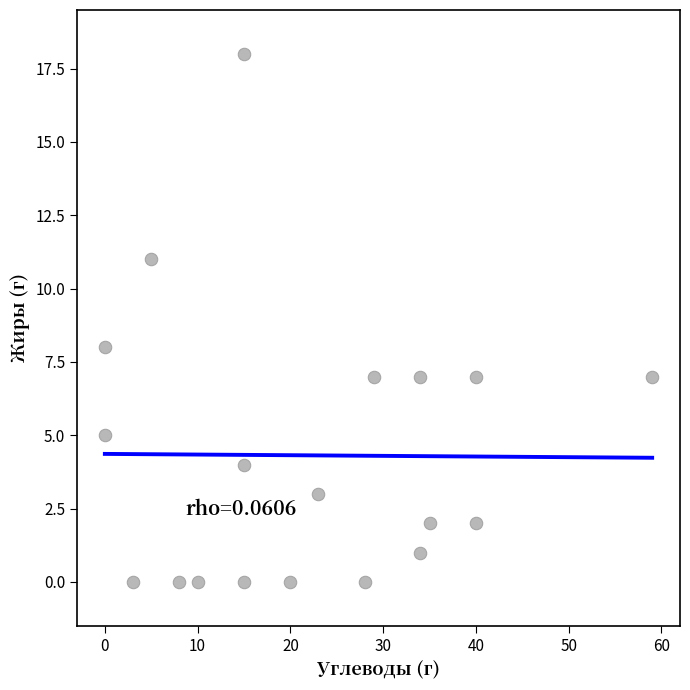

What is the range of Y values (max minus min)?

18